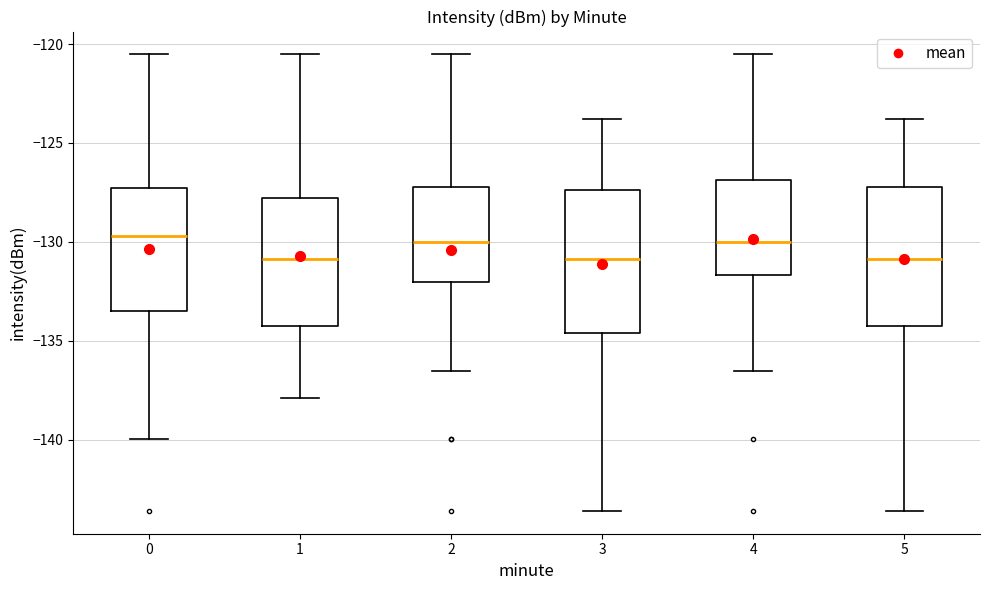

Reading left to right, transcribe this box plot: for each box, give where its median line is, the range the box spans, and where its two whiskers end, as read against the y-axis. The values are not printed on the chart, so give them approximately, as read against the axis.

0: median -129.5, box -133.5 to -127.5, whiskers -140.0 to -120.5
1: median -131.0, box -134.5 to -128.0, whiskers -138.0 to -120.5
2: median -130.0, box -132.0 to -127.0, whiskers -136.5 to -120.5
3: median -131.0, box -134.5 to -127.5, whiskers -143.5 to -124.0
4: median -130.0, box -131.5 to -127.0, whiskers -136.5 to -120.5
5: median -131.0, box -134.5 to -127.0, whiskers -143.5 to -124.0